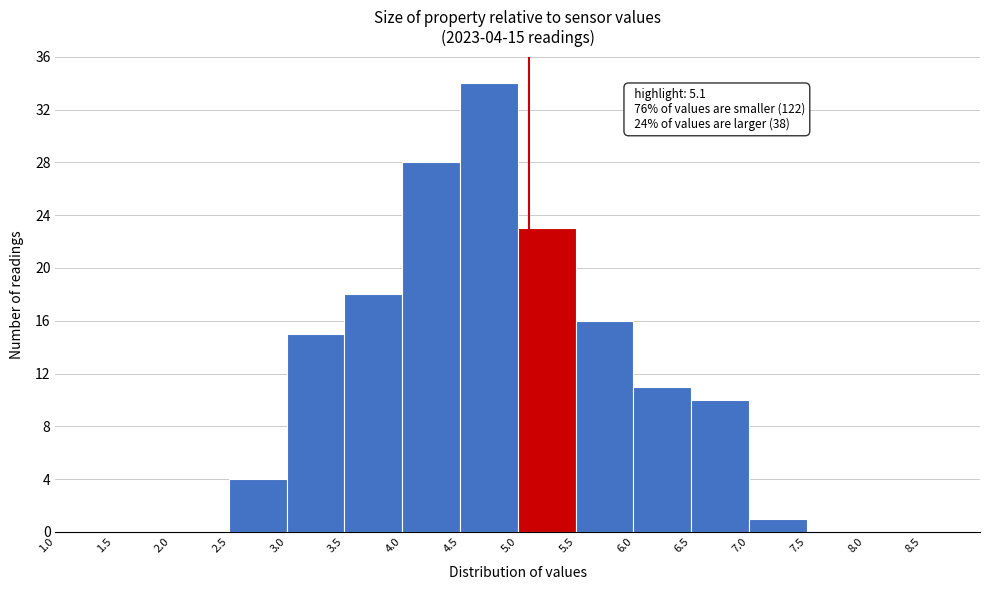

Over which range of the x-axis is the bar tallest?

4.5 to 5.0